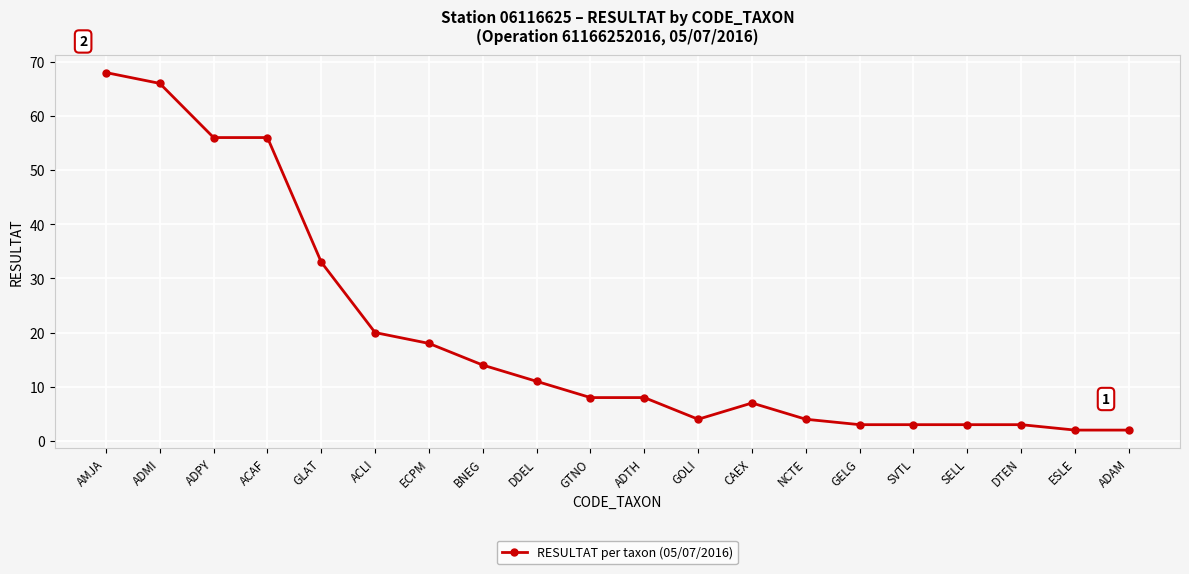

Does the chart have visible grid lines?

Yes